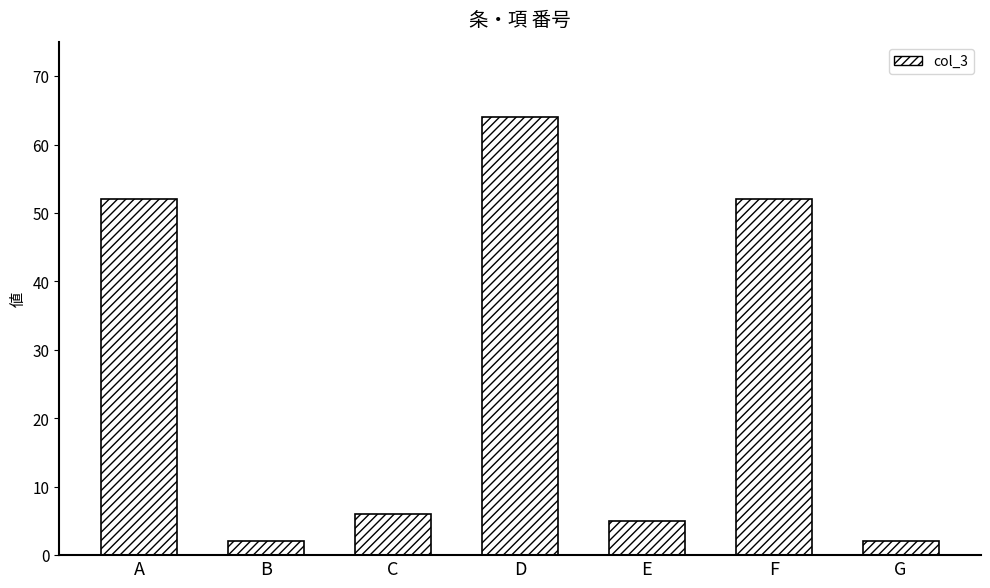

What is the value of the 7th bar from the left?

2